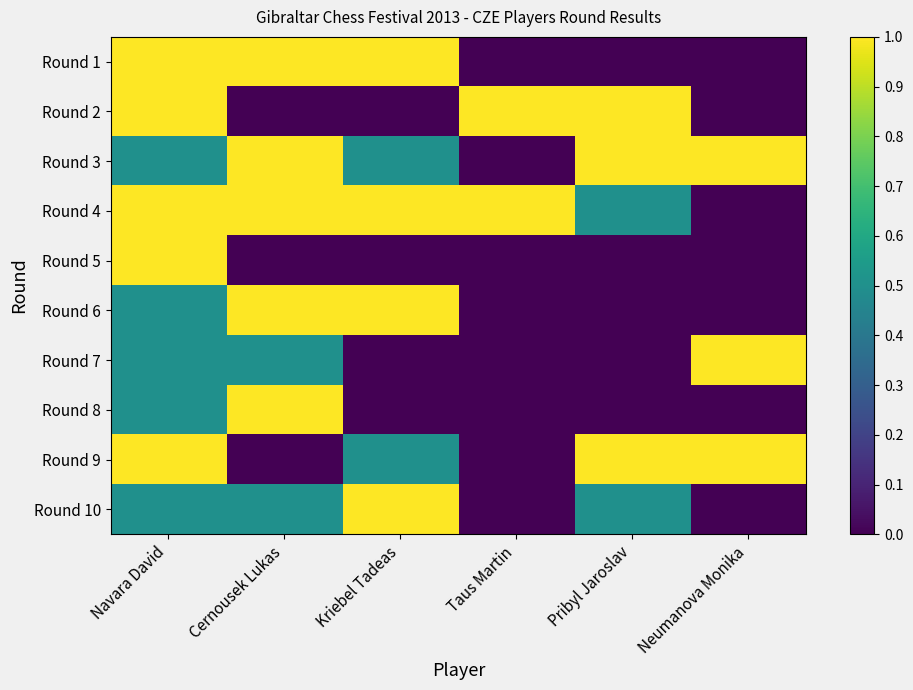

Which series has the largest total across all categories?

Round 4